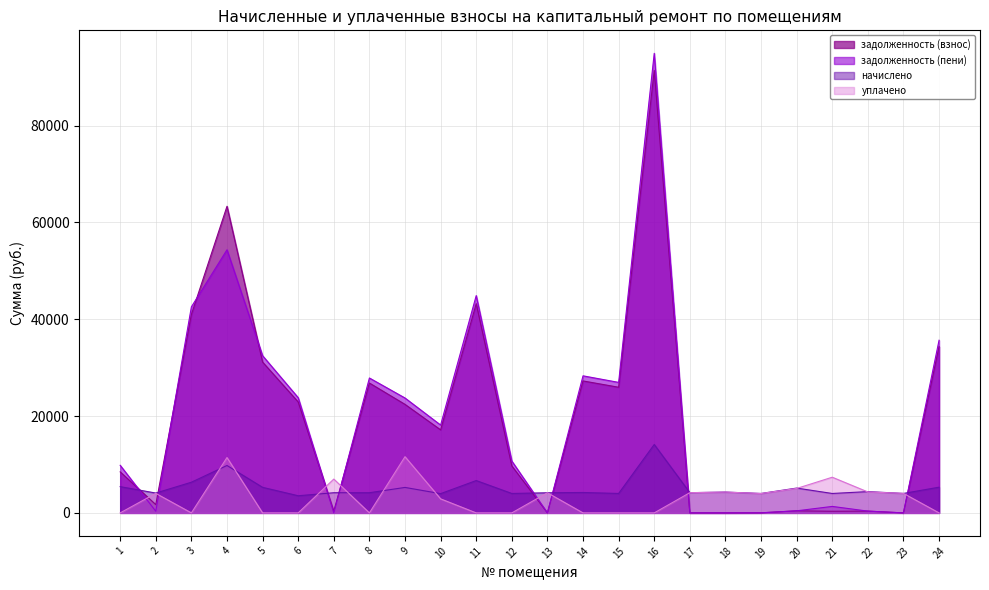

At which label does задолженность (пени) first exceed 18143?

3